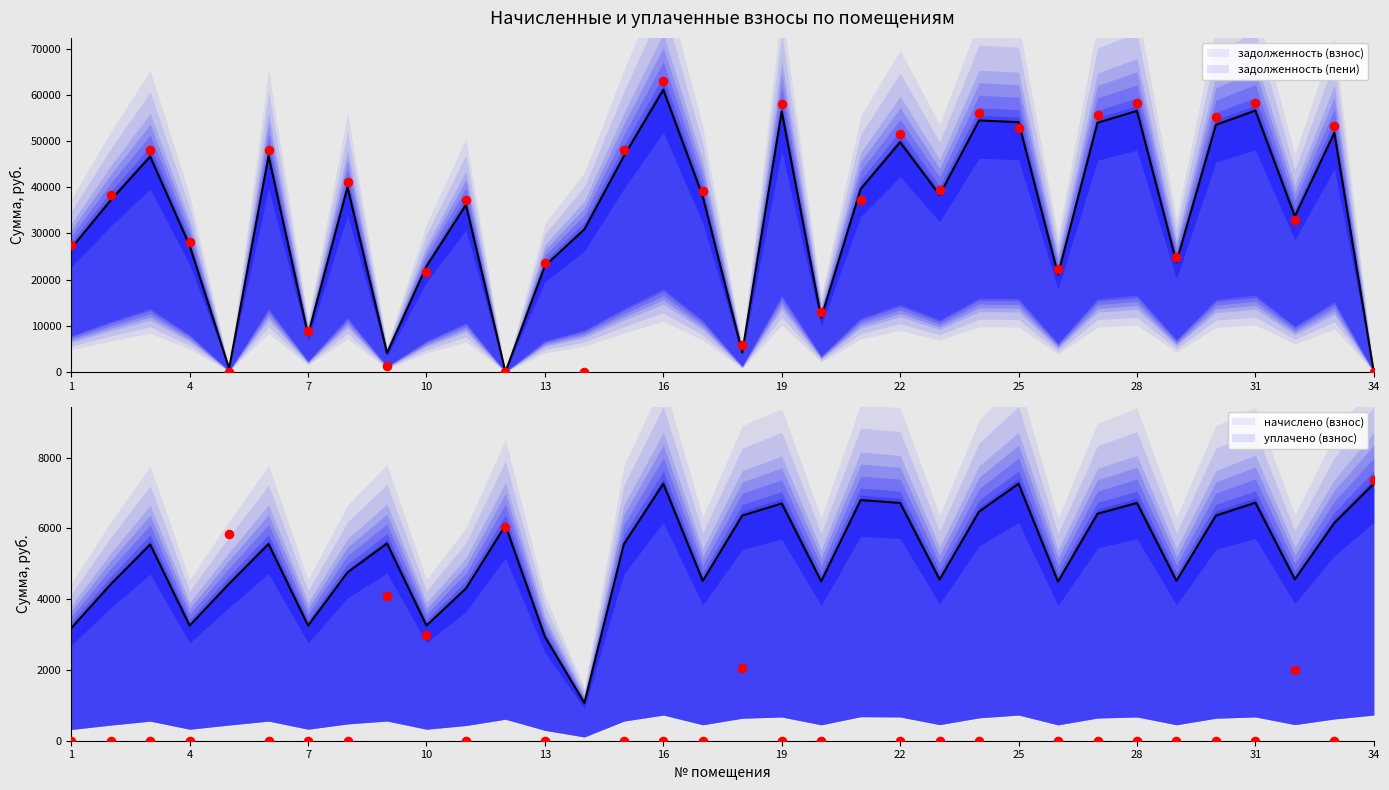

Which series has the largest total across all categories?

задолженность (взнос) line